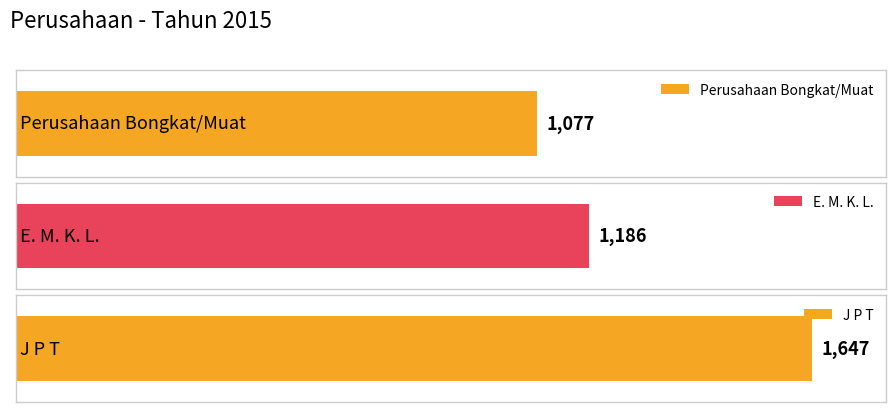

What is the average value?

1303